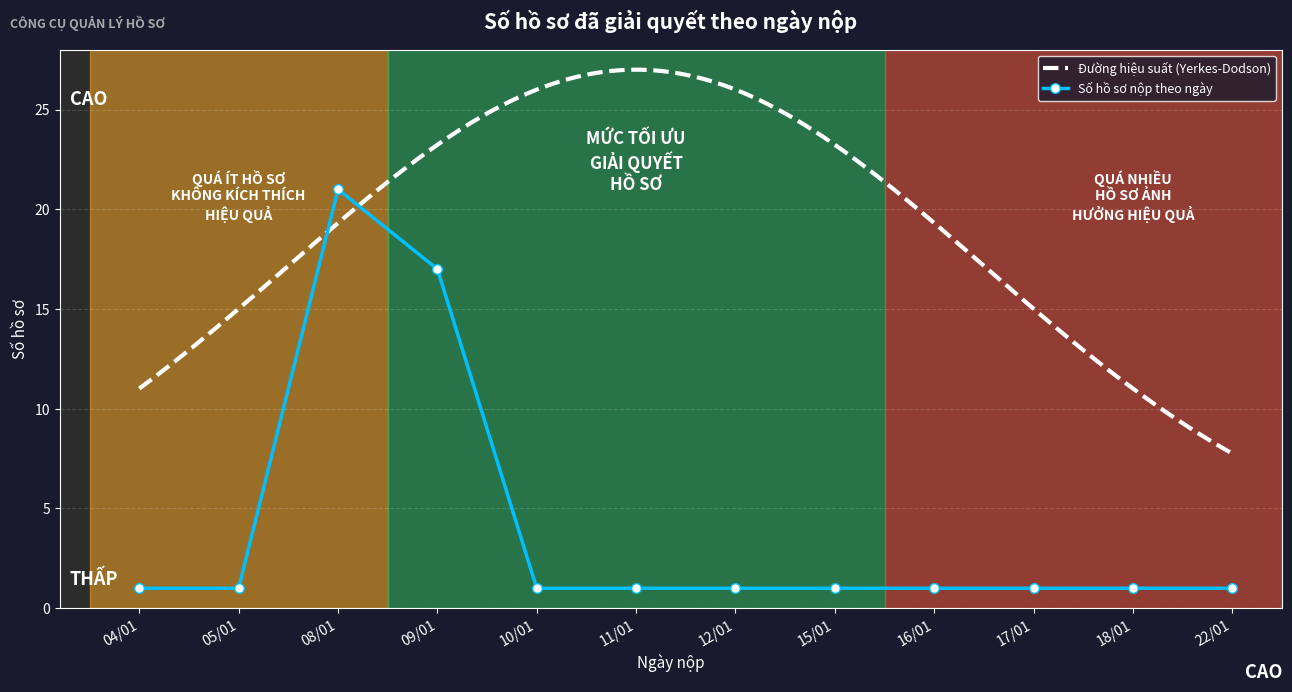

Reading right to left, extract all data points from this chart.

22/01=1	18/01=1	17/01=1	16/01=1	15/01=1	12/01=1	11/01=1	10/01=1	09/01=17	08/01=21	05/01=1	04/01=1